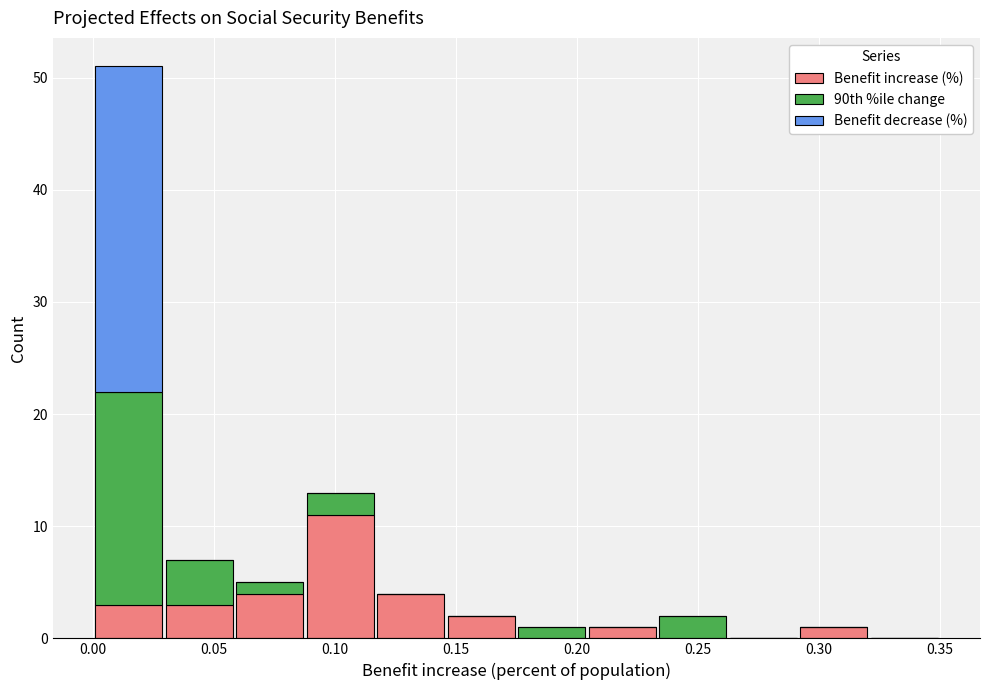

What is the total height of the stacked bar covering 0.060 to 0.090 on the x-axis? Neither the bar edges nor the heights are printed on the chart, so give them approximately, as read against the axes.

5